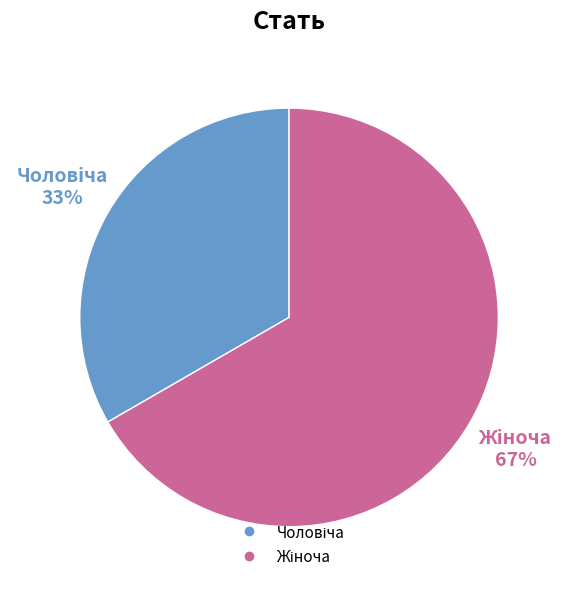

How many segments does this pie chart have?

2